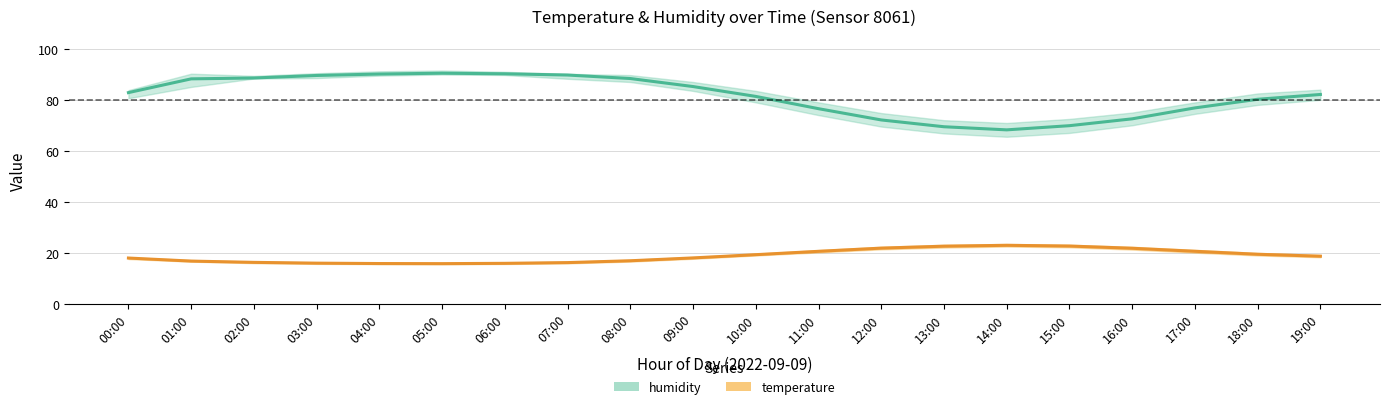

What position from the left is 05:00?

6